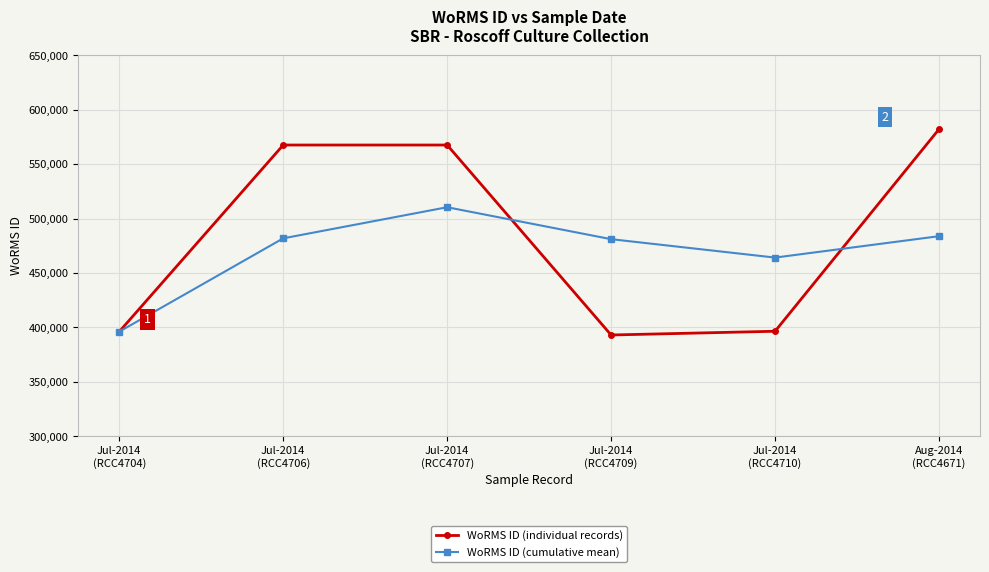

What is the value of the WoRMS ID (cumulative mean) point at the 2nd from the left?

481871